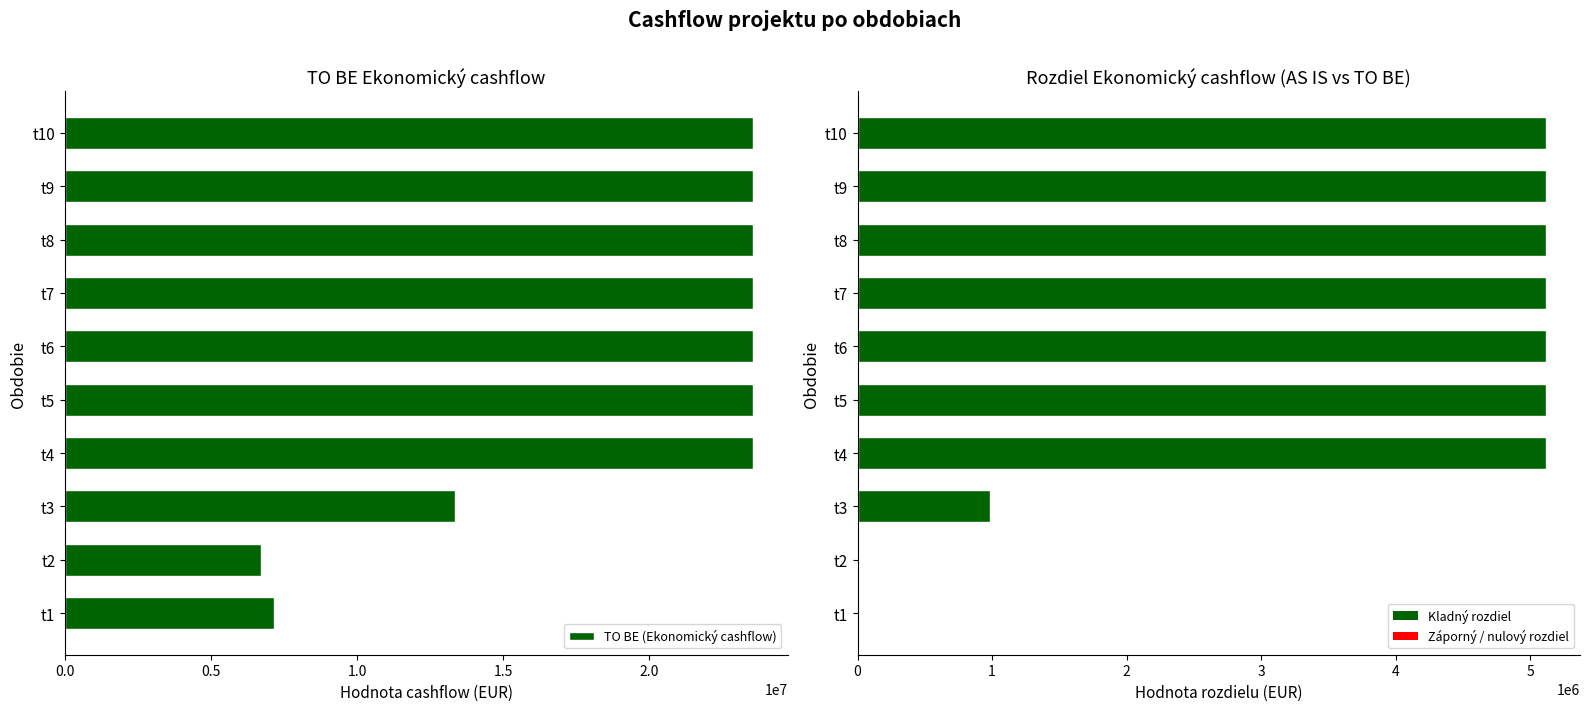

Which series has the widest spread of values?

TO BE (Ekonomický cashflow)